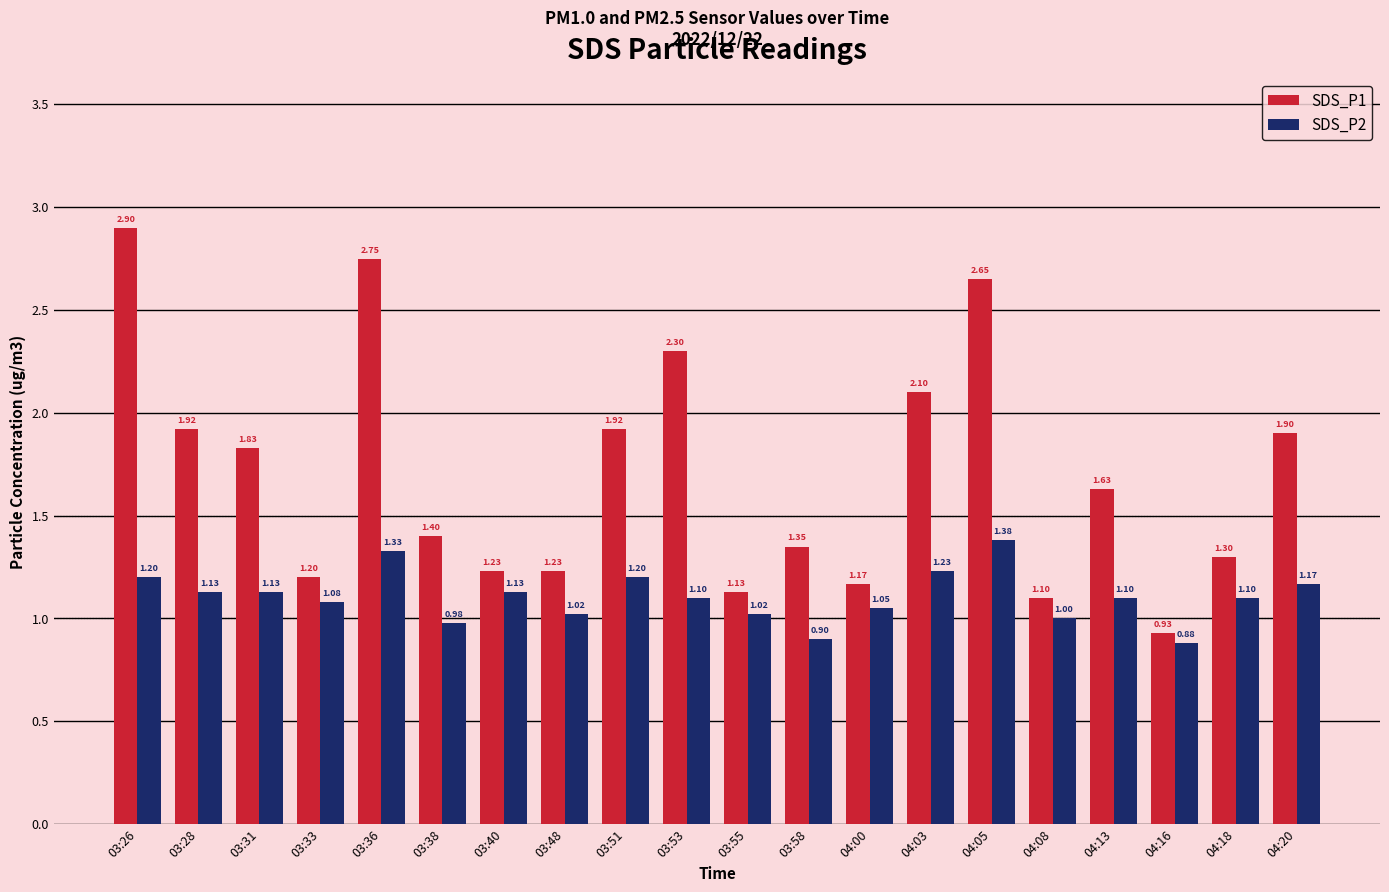

What is the value of the SDS_P1 bar at the 4th from the left?

1.2